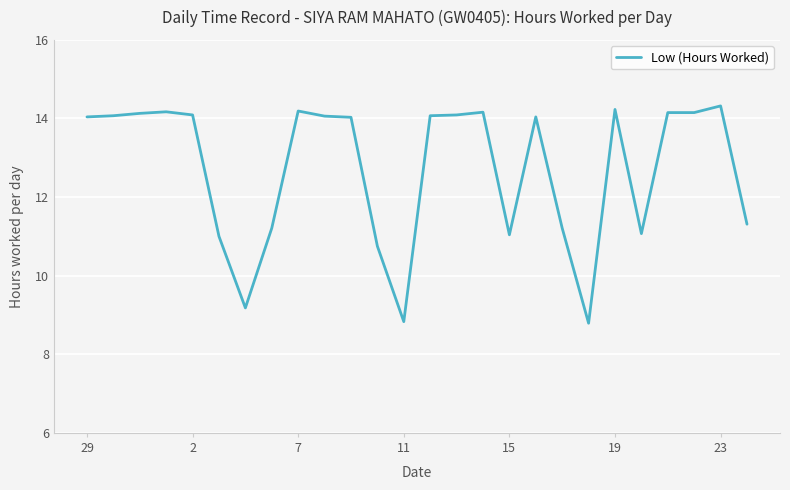

What is the difference between the maximum and minimum values?

5.5